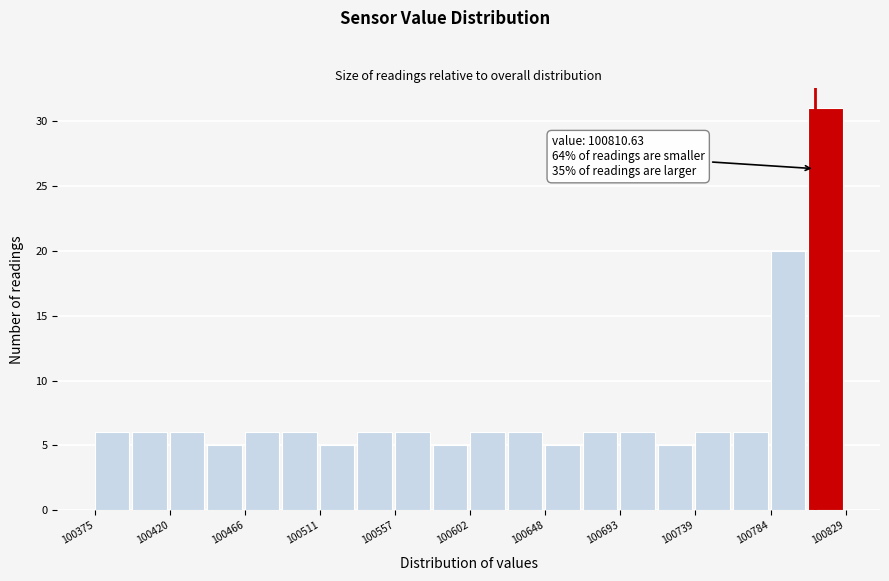

Which range on the x-axis has the tallest bar?

100805 to 100830